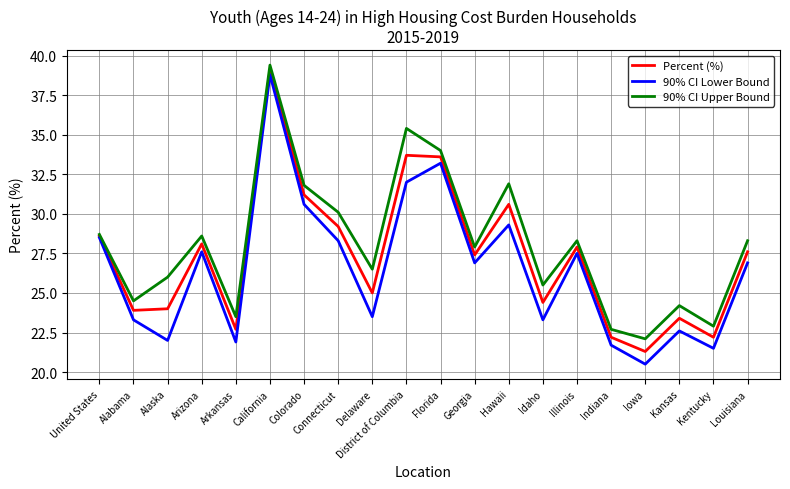

Where is 90% CI Lower Bound nearest to the value 29?

Hawaii